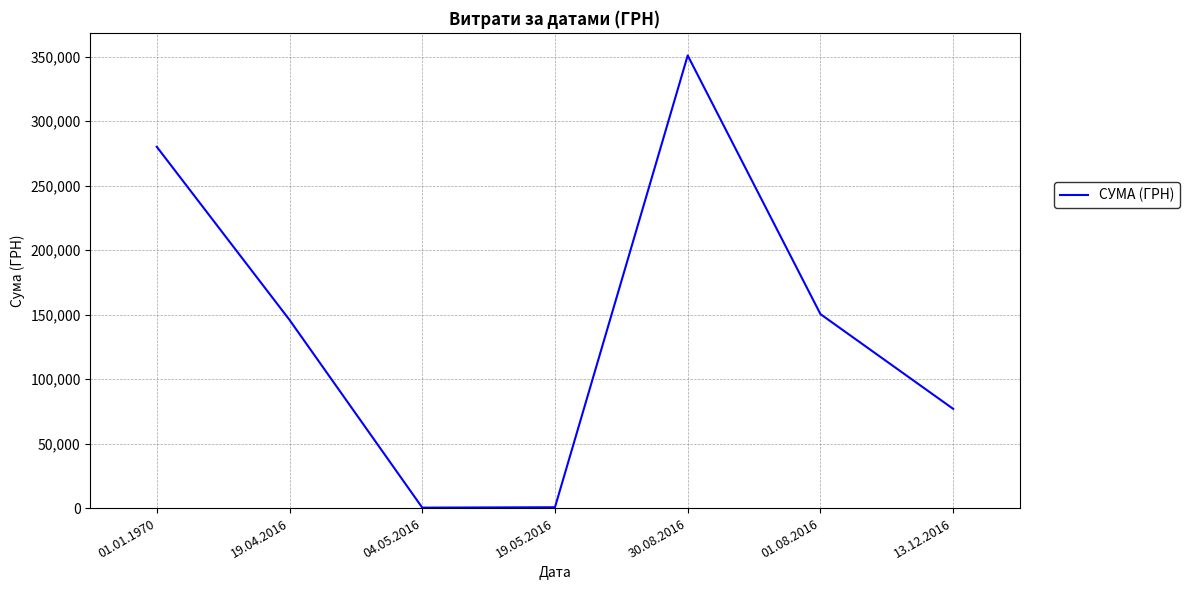

True or false: the data shows 100258.6 at 01.08.2016.

False